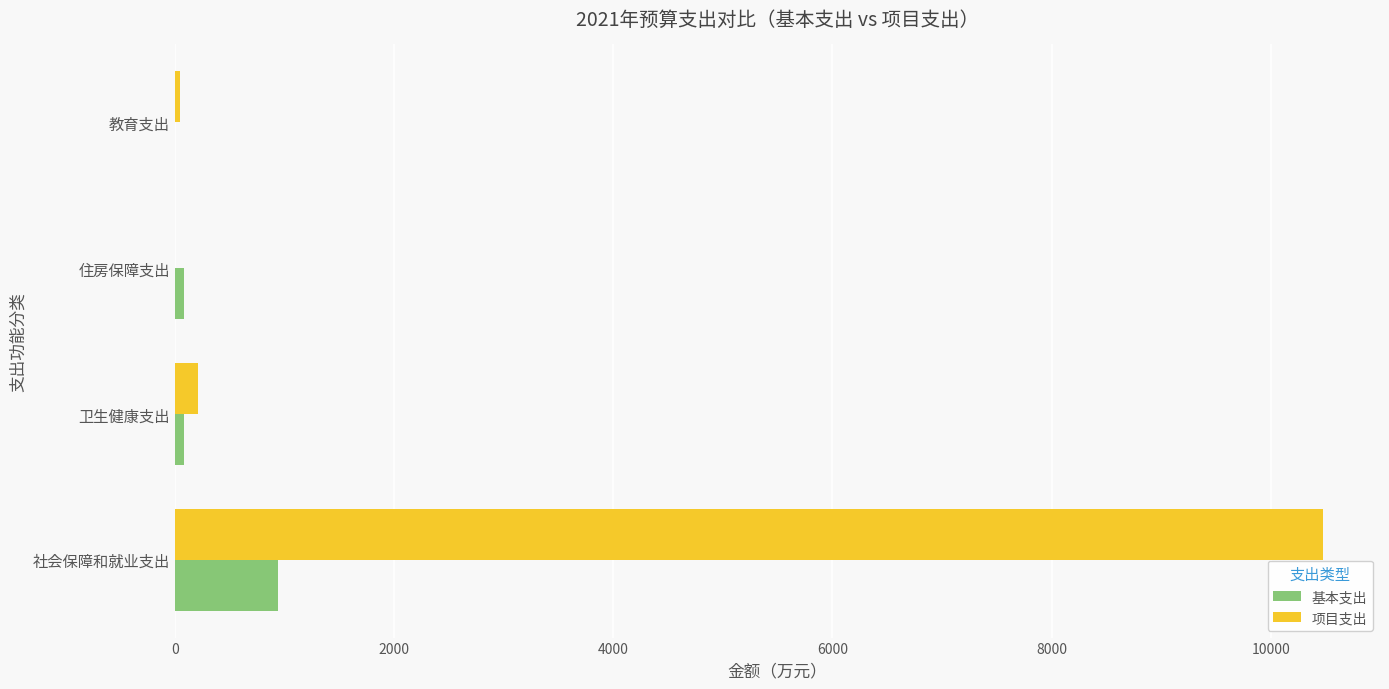

Which series changed the most between 社会保障和就业支出 and 教育支出?

项目支出